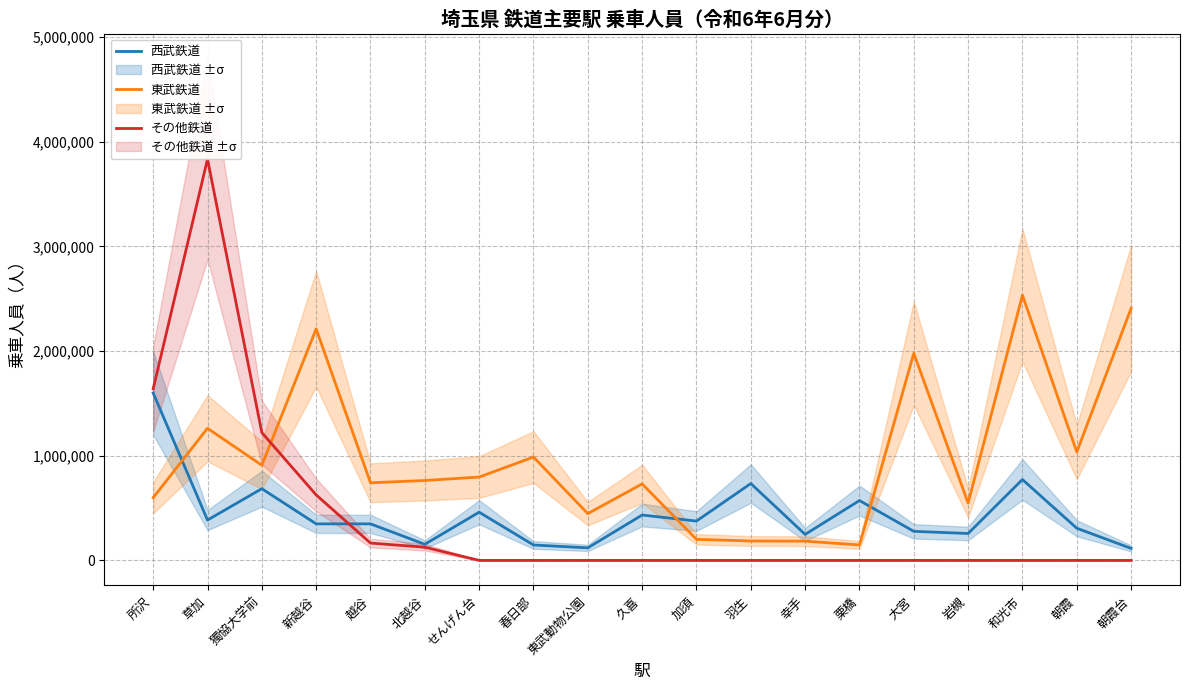

Which category has the highest value across all series?

草加